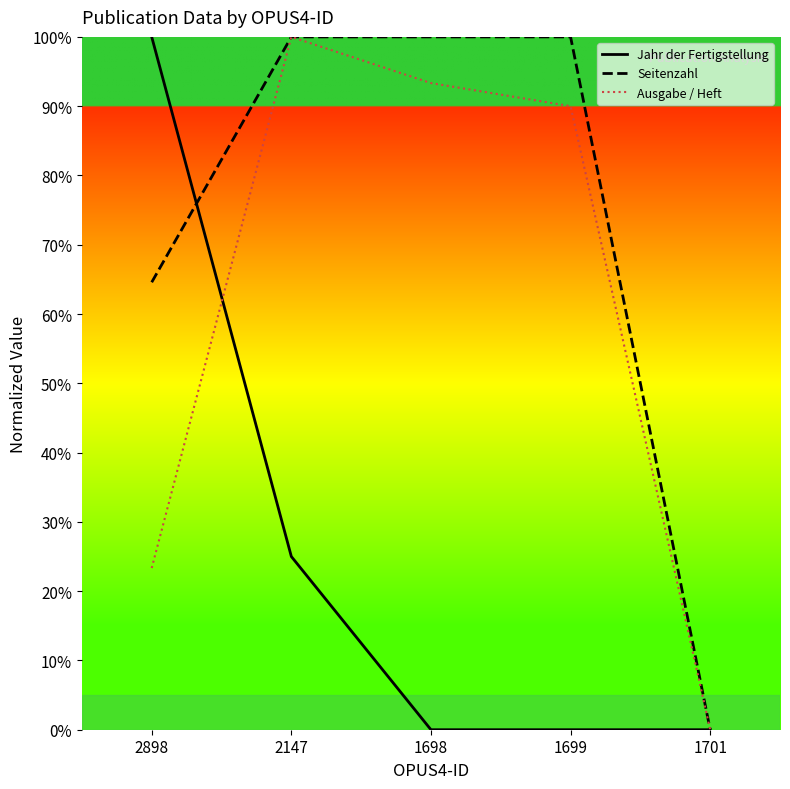

What is the sum of all Ausgabe / Heft values?

306.7